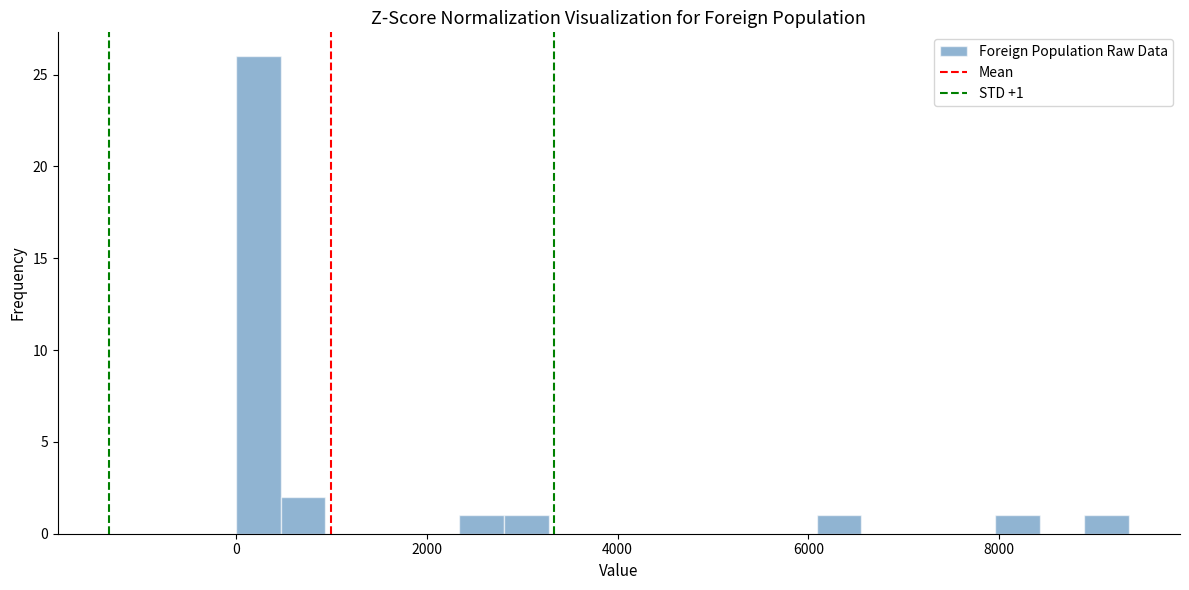

Around what value on the x-axis is the tallest bar? Give the approximate position of its centre, as read against the axis.

200